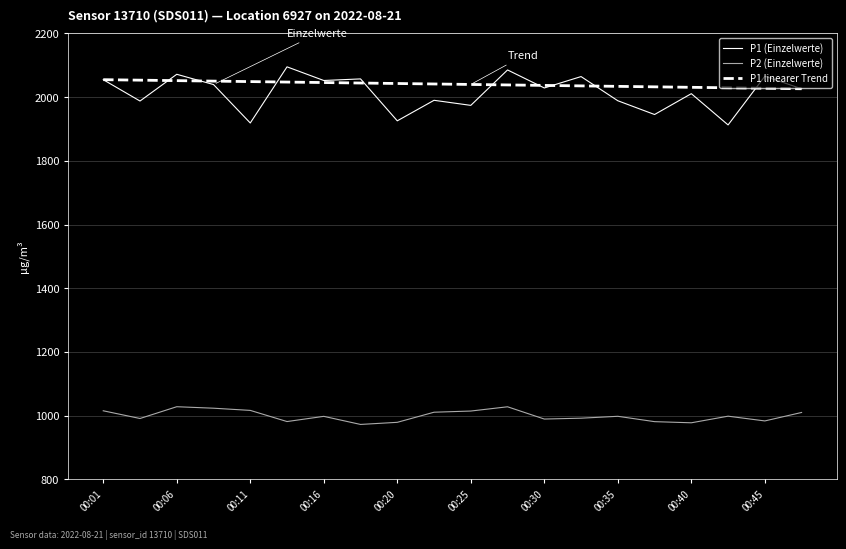

True or false: P2 (Einzelwerte) and P1 (Einzelwerte) cross at least once.

False